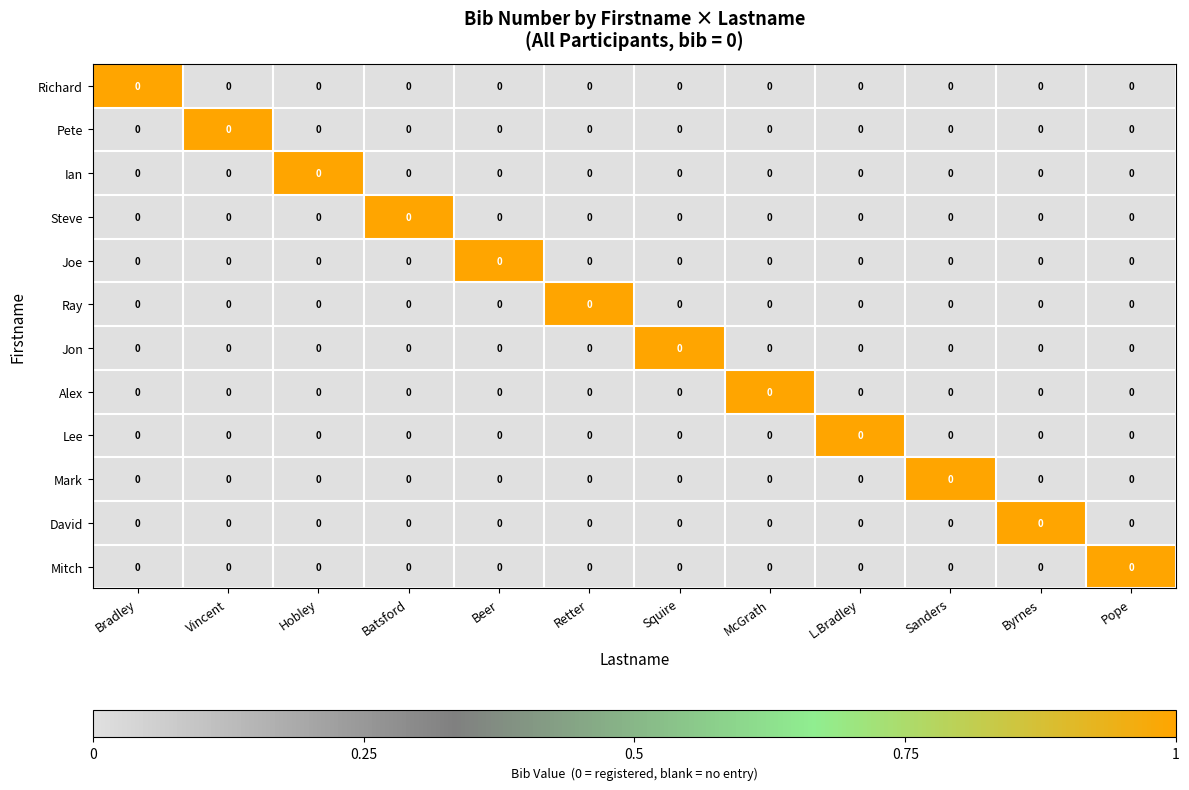

The value of Richard at Sanders is 0. True or false?

True